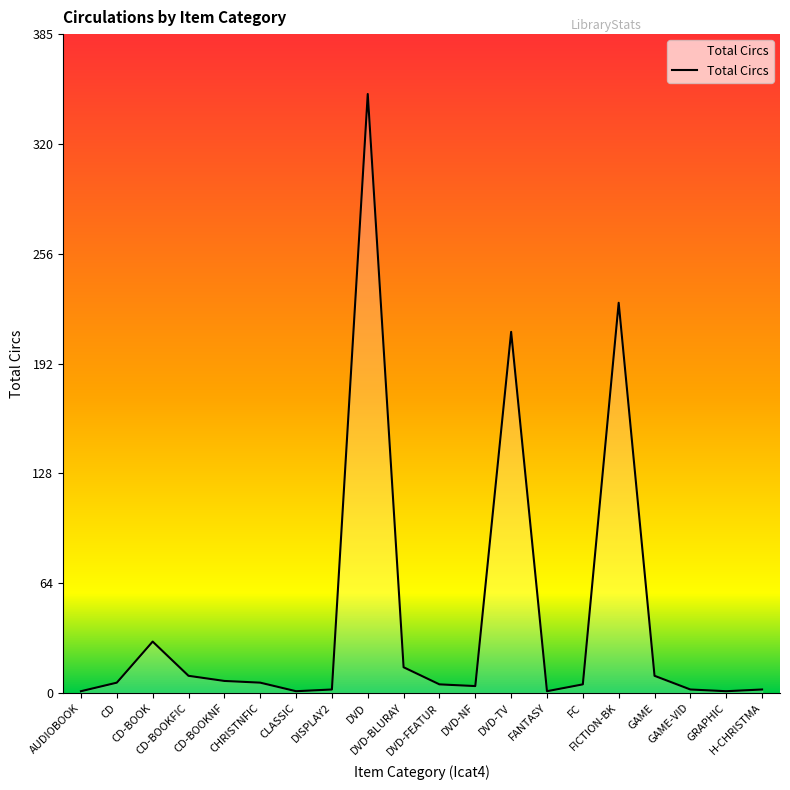

What is the greatest value displayed?

350